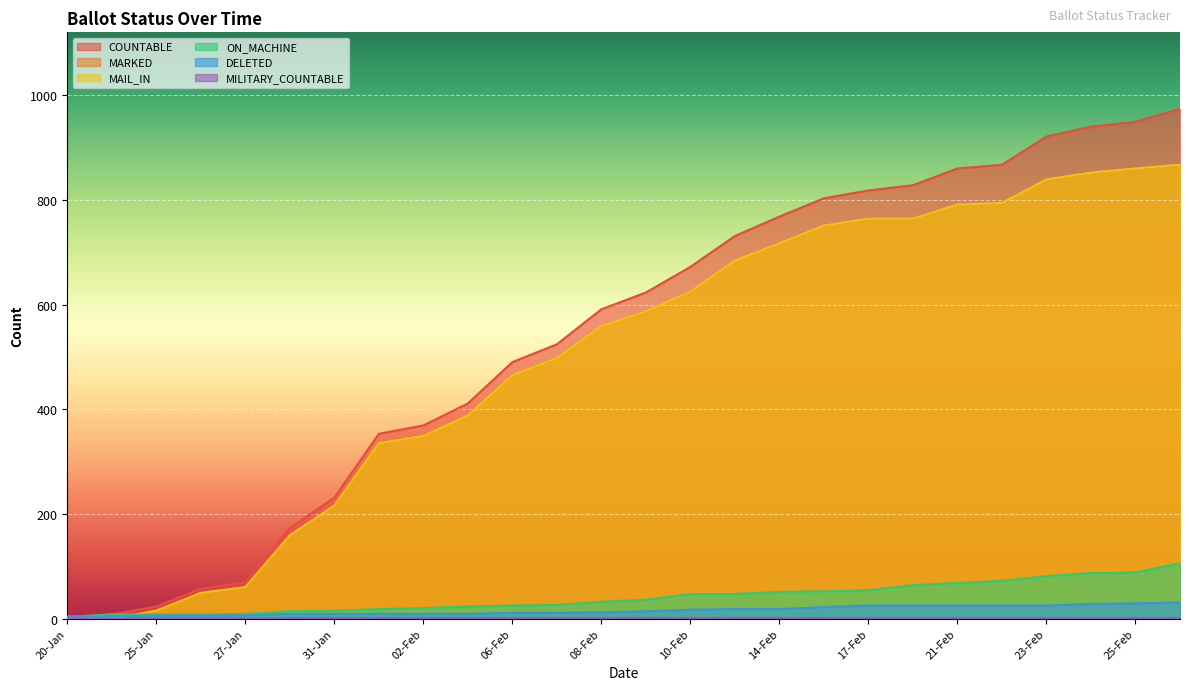

Reading right to left, list all the values displayed in this chart.

COUNTABLE: 27-Feb=974	25-Feb=949	24-Feb=940	23-Feb=921	22-Feb=867	21-Feb=860	19-Feb=828	17-Feb=818	16-Feb=803	14-Feb=768	13-Feb=731	10-Feb=672	09-Feb=623	08-Feb=591	07-Feb=524	06-Feb=490	03-Feb=411	02-Feb=369	01-Feb=353	31-Jan=231	30-Jan=173	27-Jan=69	26-Jan=57	25-Jan=23	24-Jan=8	20-Jan=3
MARKED: 27-Feb=867	25-Feb=860	24-Feb=852	23-Feb=839	22-Feb=794	21-Feb=791	19-Feb=764	17-Feb=764	16-Feb=751	14-Feb=717	13-Feb=684	10-Feb=625	09-Feb=587	08-Feb=559	07-Feb=498	06-Feb=465	03-Feb=388	02-Feb=349	01-Feb=335	31-Jan=216	30-Jan=159	27-Jan=60	26-Jan=49	25-Jan=15	24-Jan=0	20-Jan=0
MAIL_IN: 27-Feb=867	25-Feb=860	24-Feb=852	23-Feb=839	22-Feb=794	21-Feb=791	19-Feb=764	17-Feb=764	16-Feb=751	14-Feb=717	13-Feb=684	10-Feb=625	09-Feb=587	08-Feb=559	07-Feb=498	06-Feb=465	03-Feb=388	02-Feb=349	01-Feb=335	31-Jan=216	30-Jan=159	27-Jan=60	26-Jan=49	25-Jan=15	24-Jan=0	20-Jan=0
ON_MACHINE: 27-Feb=106	25-Feb=88	24-Feb=87	23-Feb=81	22-Feb=72	21-Feb=68	19-Feb=64	17-Feb=54	16-Feb=52	14-Feb=51	13-Feb=47	10-Feb=47	09-Feb=36	08-Feb=32	07-Feb=26	06-Feb=25	03-Feb=23	02-Feb=20	01-Feb=18	31-Jan=15	30-Jan=14	27-Jan=9	26-Jan=8	25-Jan=8	24-Jan=8	20-Jan=3
DELETED: 27-Feb=31	25-Feb=29	24-Feb=28	23-Feb=25	22-Feb=25	21-Feb=25	19-Feb=25	17-Feb=25	16-Feb=22	14-Feb=18	13-Feb=18	10-Feb=17	09-Feb=14	08-Feb=12	07-Feb=11	06-Feb=11	03-Feb=9	02-Feb=9	01-Feb=9	31-Jan=9	30-Jan=9	27-Jan=6	26-Jan=6	25-Jan=6	24-Jan=4	20-Jan=4
MILITARY_COUNTABLE: 27-Feb=1	25-Feb=1	24-Feb=1	23-Feb=1	22-Feb=1	21-Feb=1	19-Feb=1	17-Feb=1	16-Feb=1	14-Feb=1	13-Feb=1	10-Feb=1	09-Feb=1	08-Feb=1	07-Feb=1	06-Feb=1	03-Feb=1	02-Feb=1	01-Feb=1	31-Jan=1	30-Jan=1	27-Jan=0	26-Jan=0	25-Jan=0	24-Jan=0	20-Jan=0